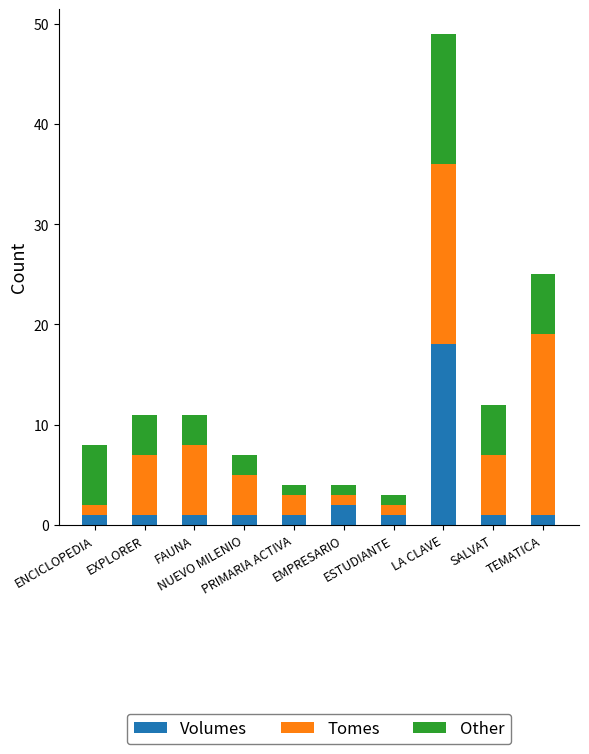

How many categories are shown in the chart?

10